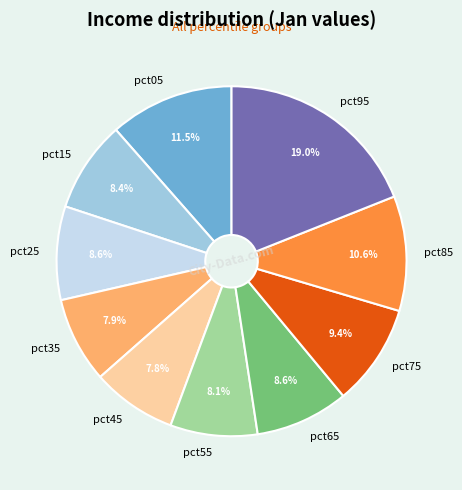

Which category has the biggest portion of the pie?

pct95